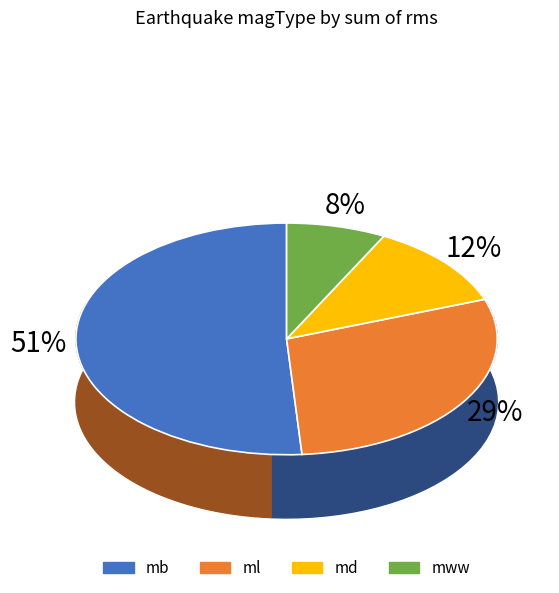

Which has a higher value, ml or mww?

ml